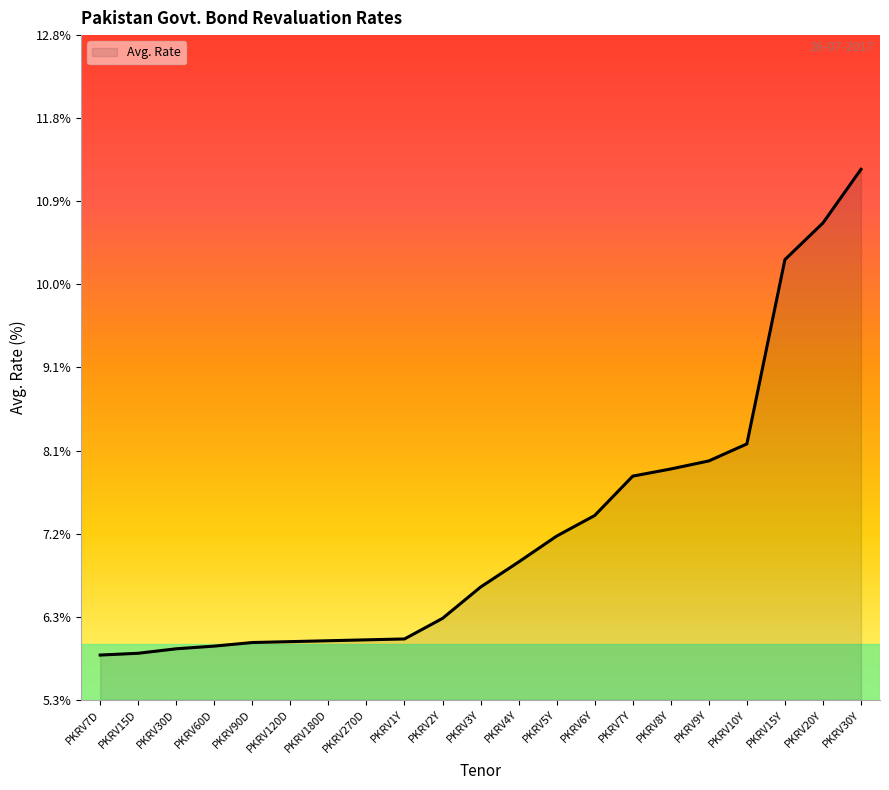

True or false: the data shows 6.0 at PKRV1Y.

True